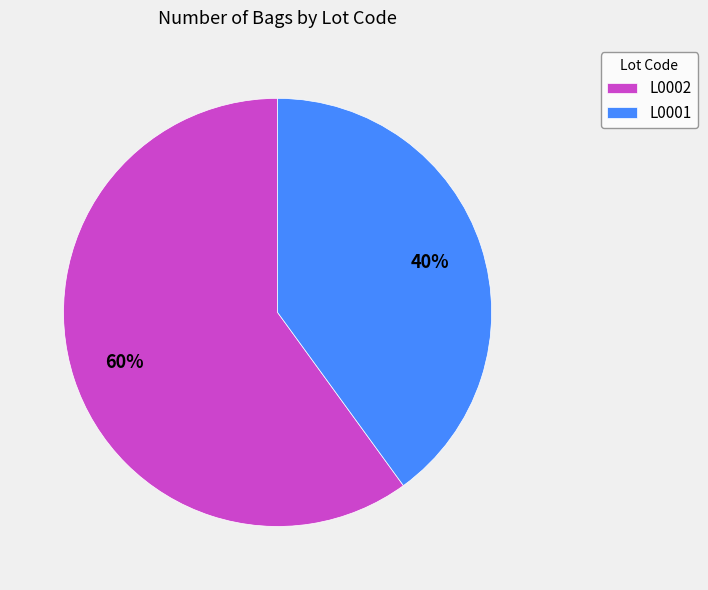

Which slice is the smallest?

L0001